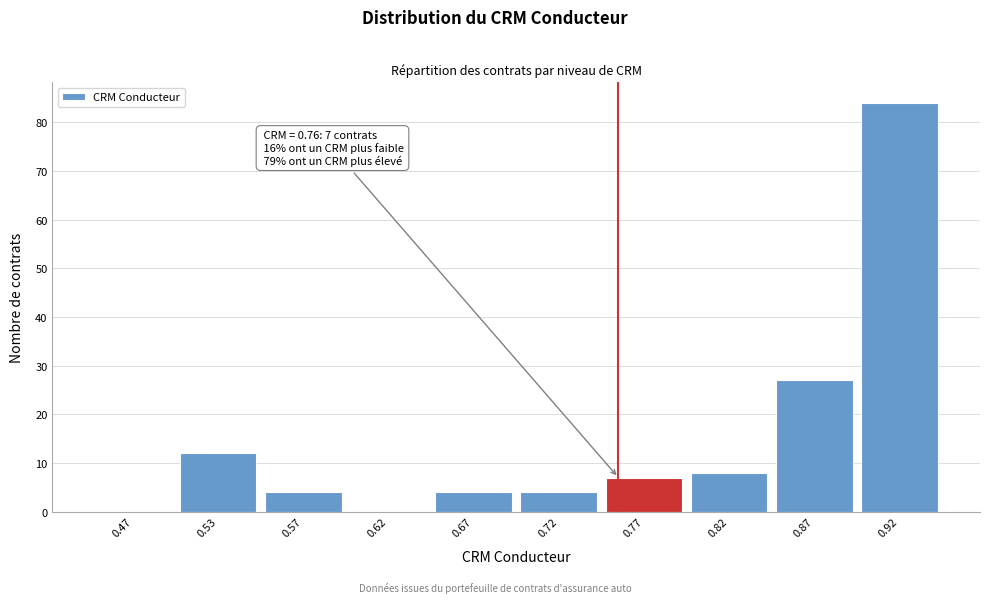

Which range on the x-axis has the tallest bar?

0.90 to 0.95